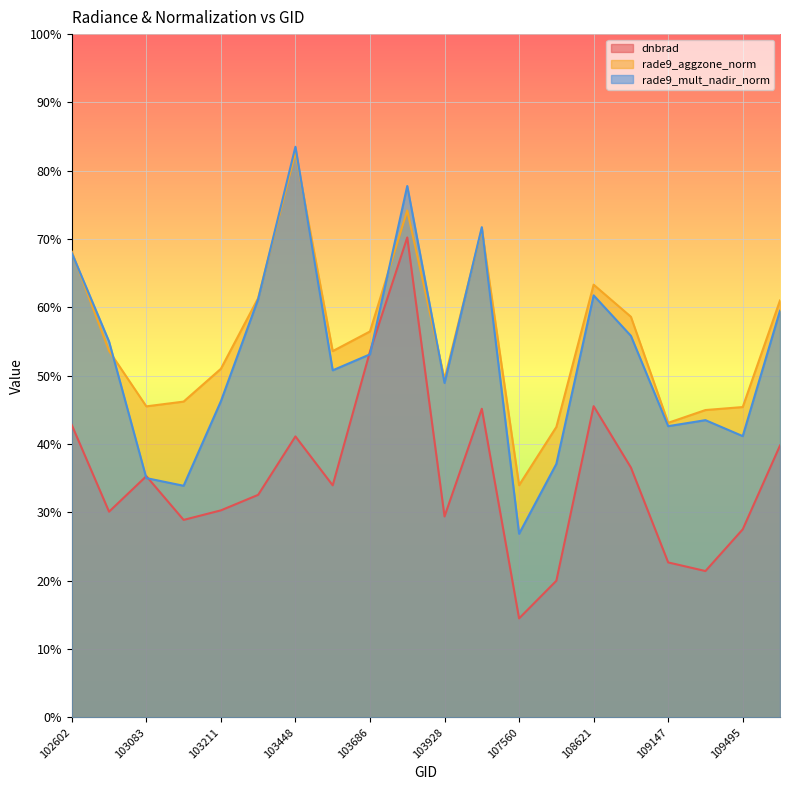

What is the greatest value displayed?

83.5